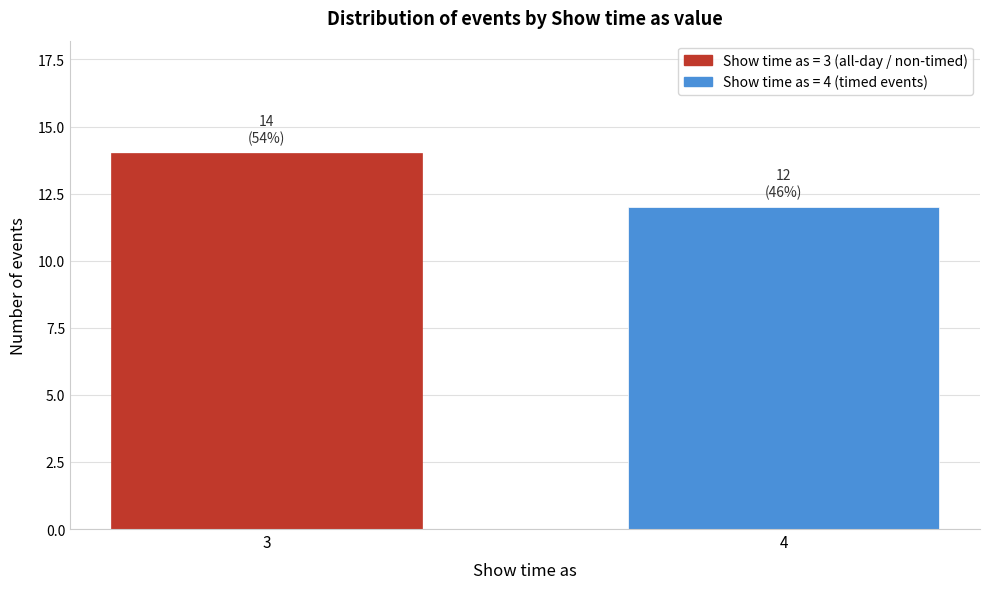

Reading left to right, list all the values displayed in this chart.

14	12